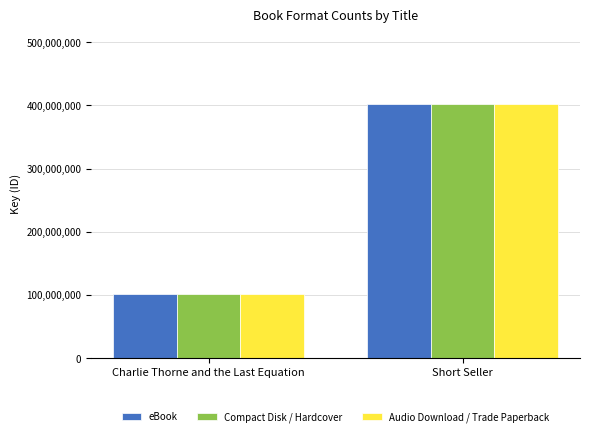

What is the total value across all series at Short Seller?

1206535569